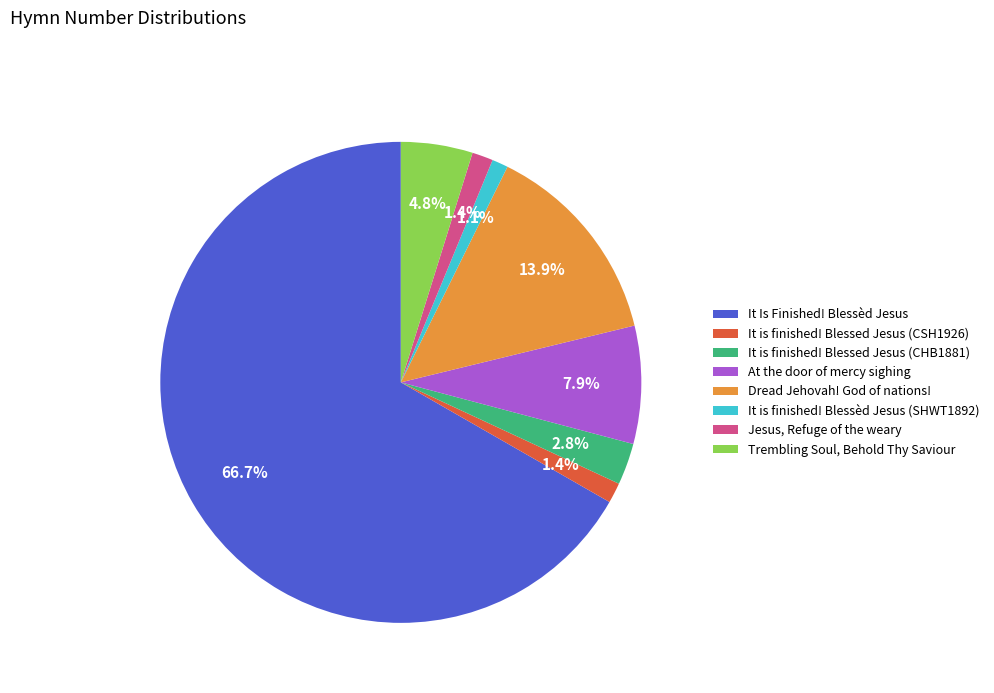

The It Is Finished! Blessèd Jesus slice represents 67% of the pie. True or false?

True